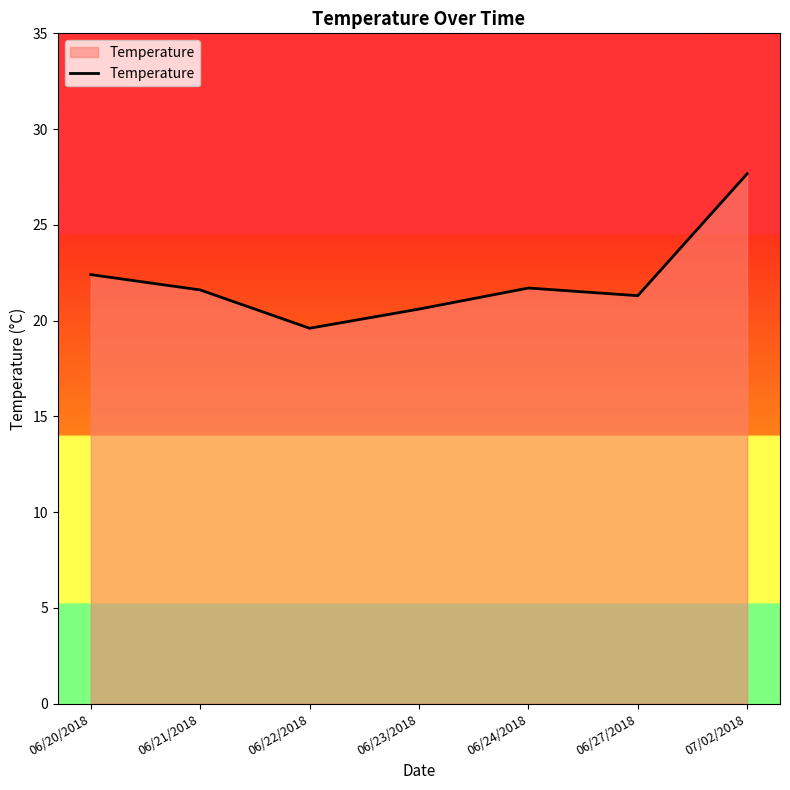

Count the number of data series in this chart.

1